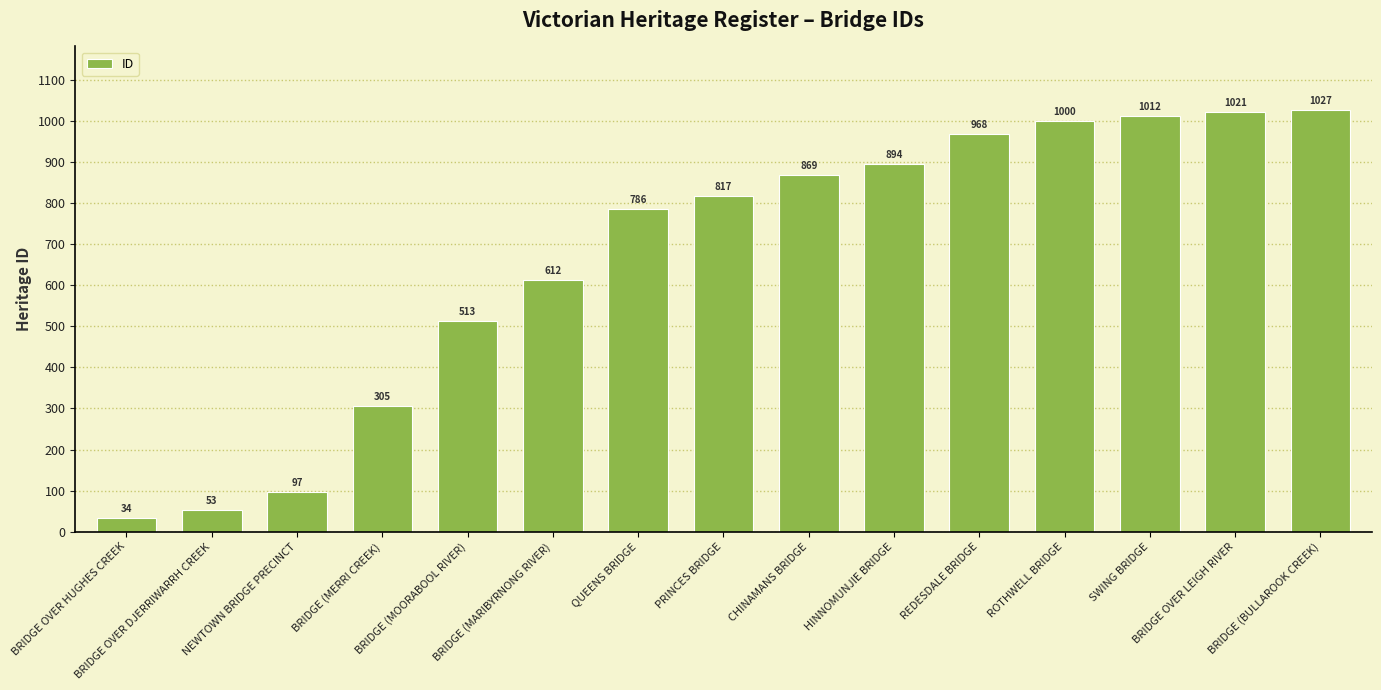

Which category has the highest value across all series?

BRIDGE (BULLAROOK CREEK)